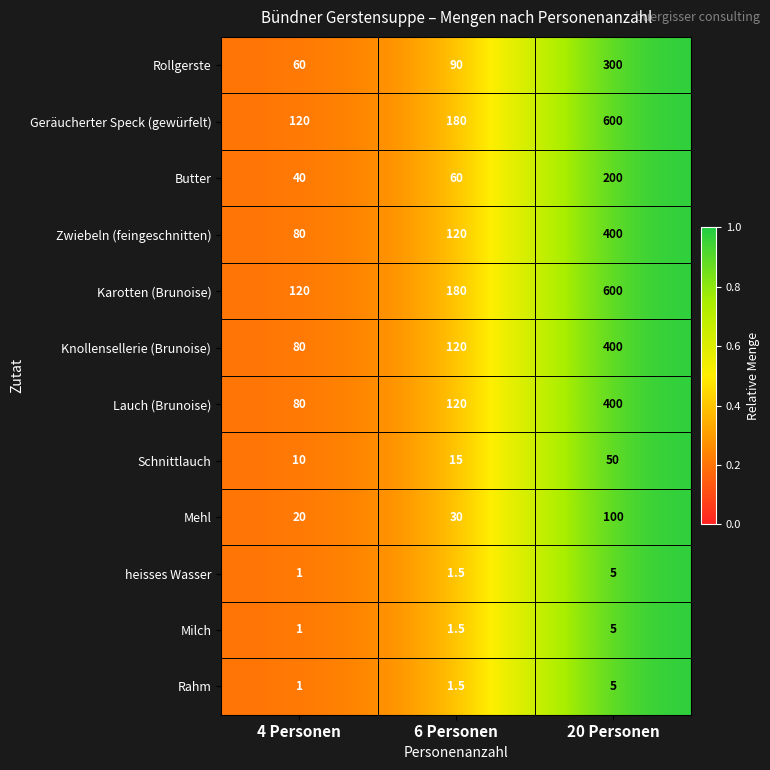

Rank the categories by Karotten (Brunoise) value from highest to lowest.

20 Personen, 6 Personen, 4 Personen